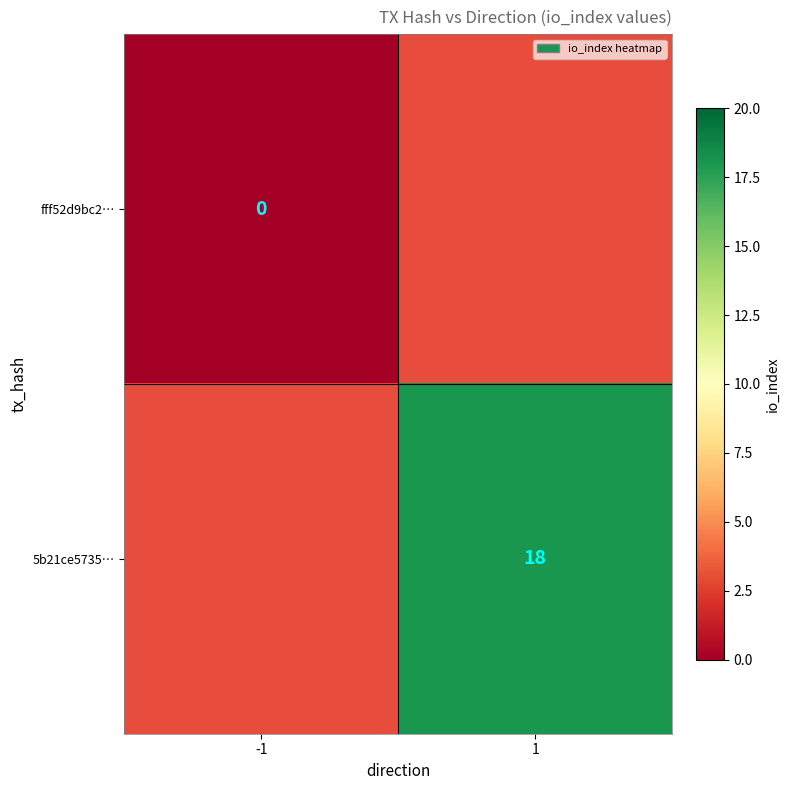

Is the value of 5b21ce5735… at 1 greater than the value of fff52d9bc2… at -1?

Yes